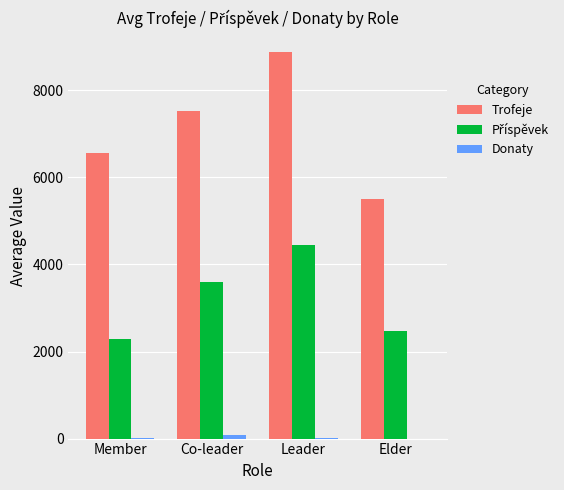

Which category has the highest value across all series?

Leader